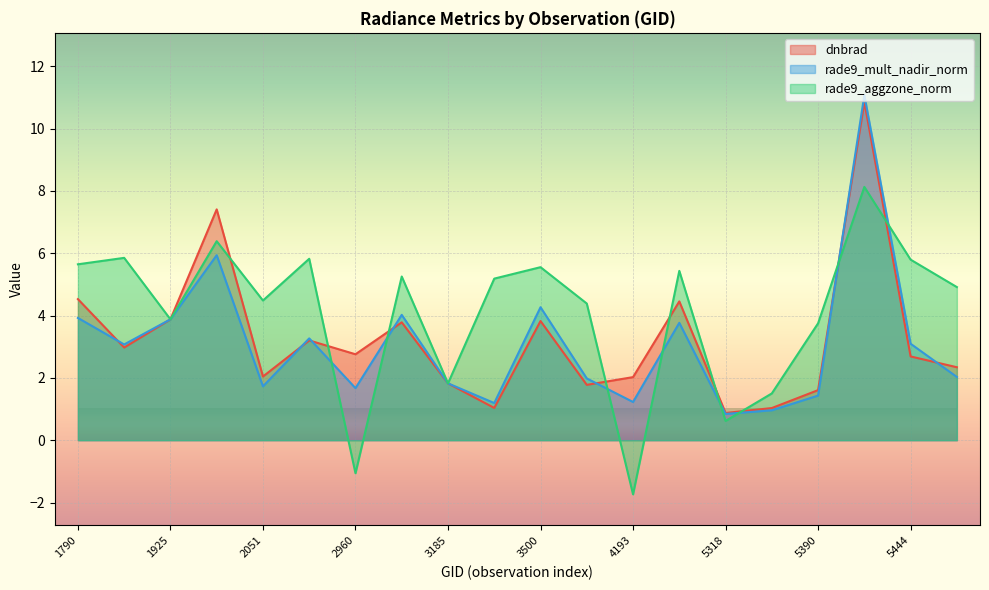

Reading right to left, what are all the values shown in this chart?

dnbrad: 5633=2.3	5444=2.7	5426=10.9	5390=1.6	5354=1.0	5318=0.9	4580=4.5	4193=2.0	4157=1.8	3500=3.8	3464=1.0	3185=1.8	3005=3.8	2960=2.8	2249=3.2	2051=2.0	1988=7.4	1925=3.9	1808=3.0	1790=4.5
rade9_mult_nadir_norm: 5633=2.0	5444=3.1	5426=11.1	5390=1.4	5354=1.0	5318=0.8	4580=3.8	4193=1.2	4157=2.0	3500=4.3	3464=1.2	3185=1.8	3005=4.0	2960=1.7	2249=3.3	2051=1.7	1988=5.9	1925=3.9	1808=3.1	1790=3.9
rade9_aggzone_norm: 5633=4.9	5444=5.8	5426=8.1	5390=3.8	5354=1.5	5318=0.6	4580=5.4	4193=-1.7	4157=4.4	3500=5.6	3464=5.2	3185=1.8	3005=5.3	2960=-1.1	2249=5.8	2051=4.5	1988=6.4	1925=3.9	1808=5.9	1790=5.6